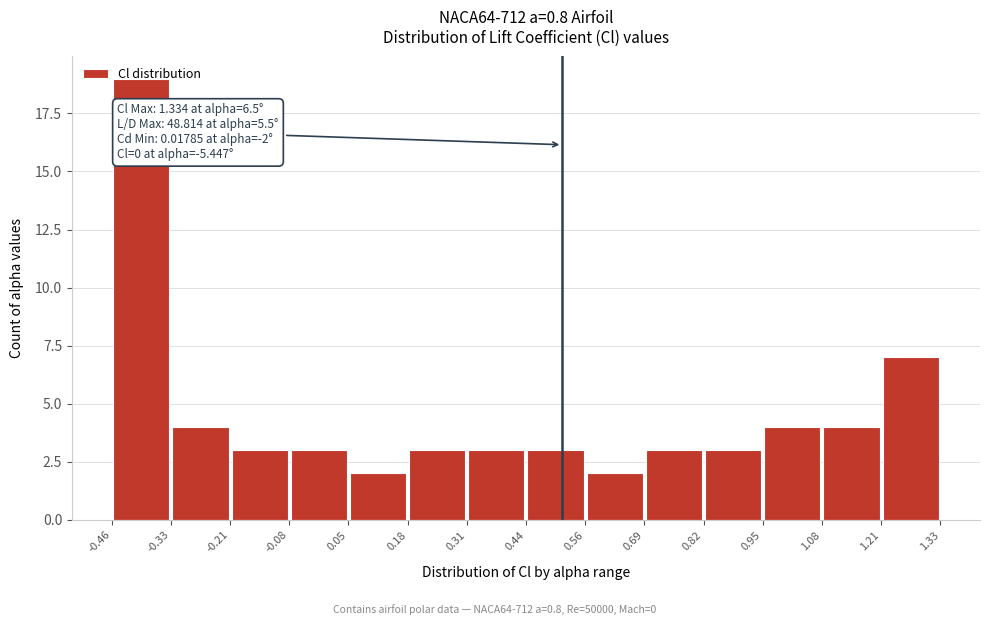

Which range on the x-axis has the tallest bar?

-0.46 to -0.33